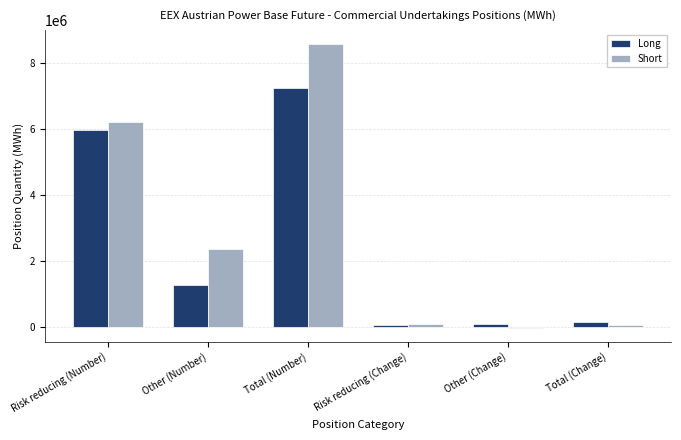

What is the sum of all Long values?

14755498